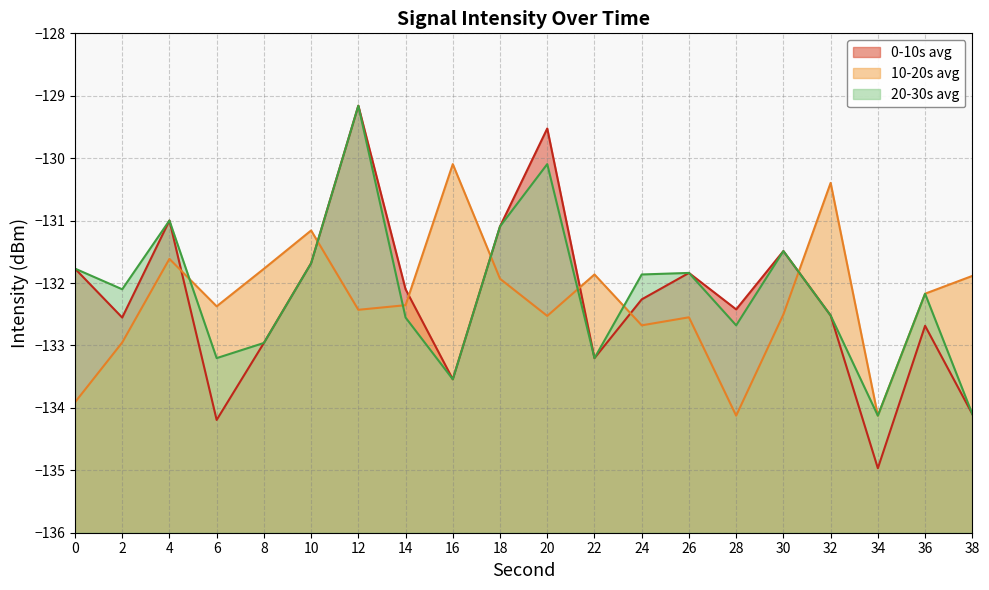

What are all the series names shown in the legend?

0-10s avg line, 10-20s avg line, 20-30s avg line